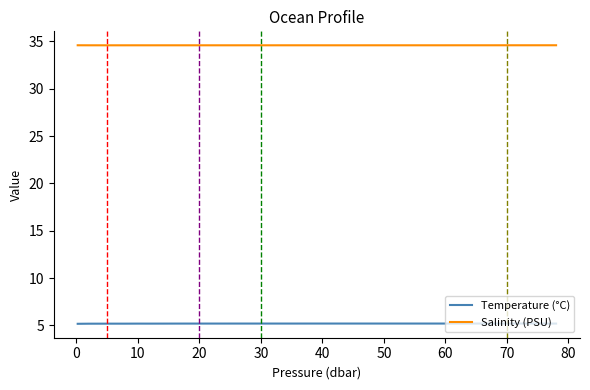

List the series in order of their overall mean, highest first.

Salinity (PSU), Temperature (°C)